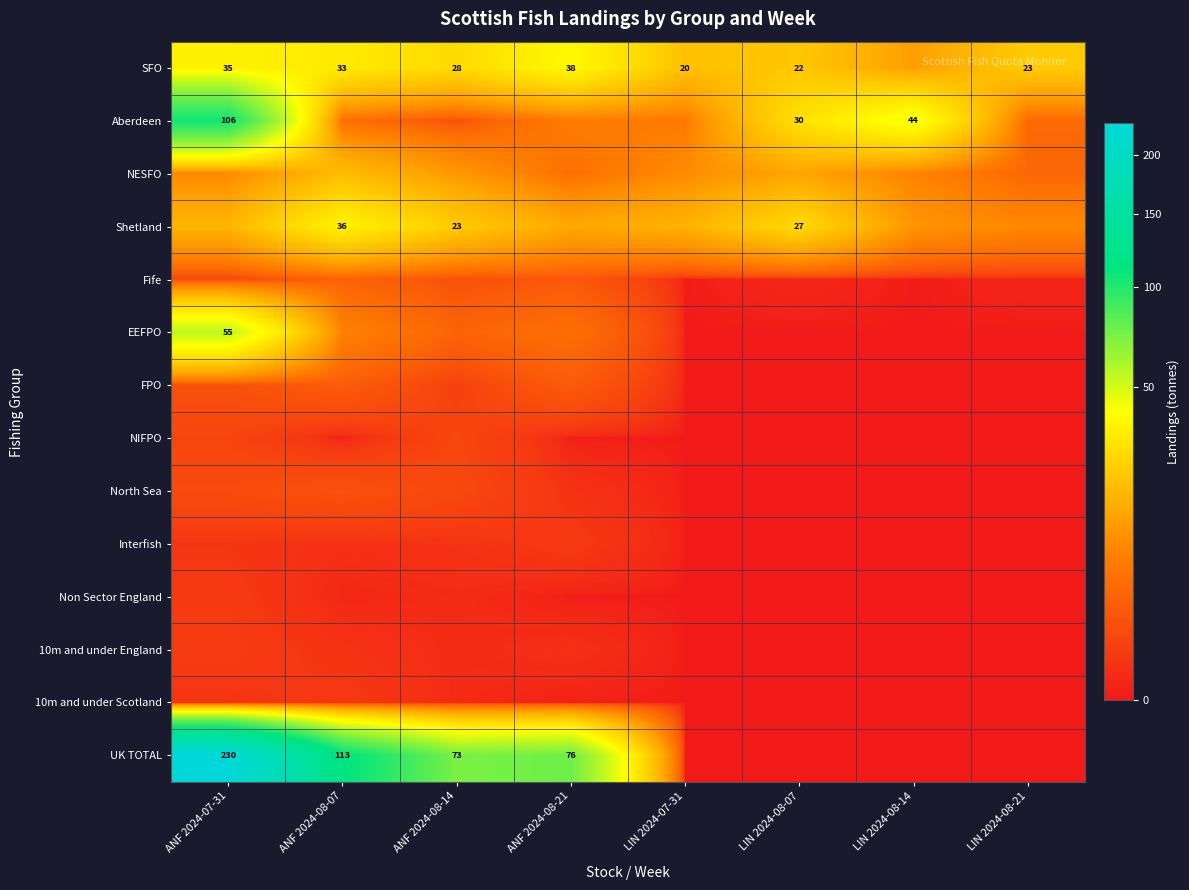

Is the value of Shetland at LIN 2024-08-14 greater than the value of NESFO at ANF 2024-07-31?

Yes